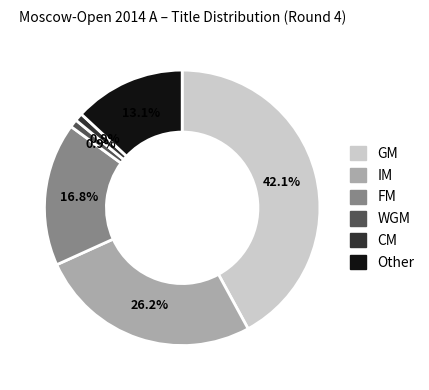

What is the largest slice in the pie chart?

GM